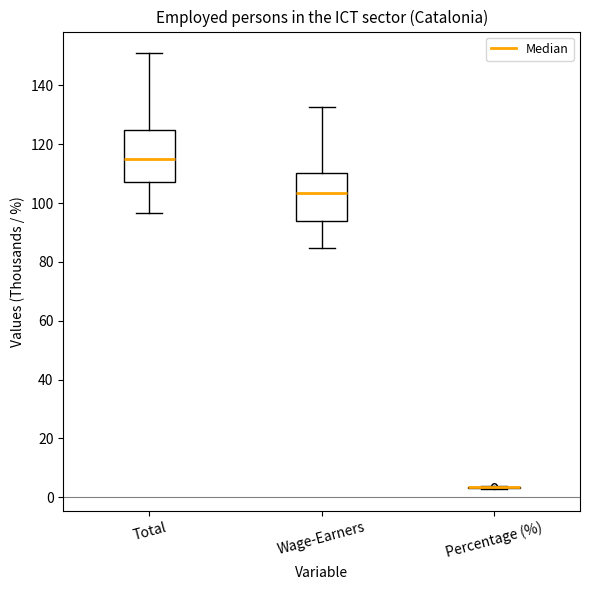

Where is the upper edge of the box for Wage-Earners on the y-axis? The values are not printed on the chart, so give them approximately, as read against the axis.

110